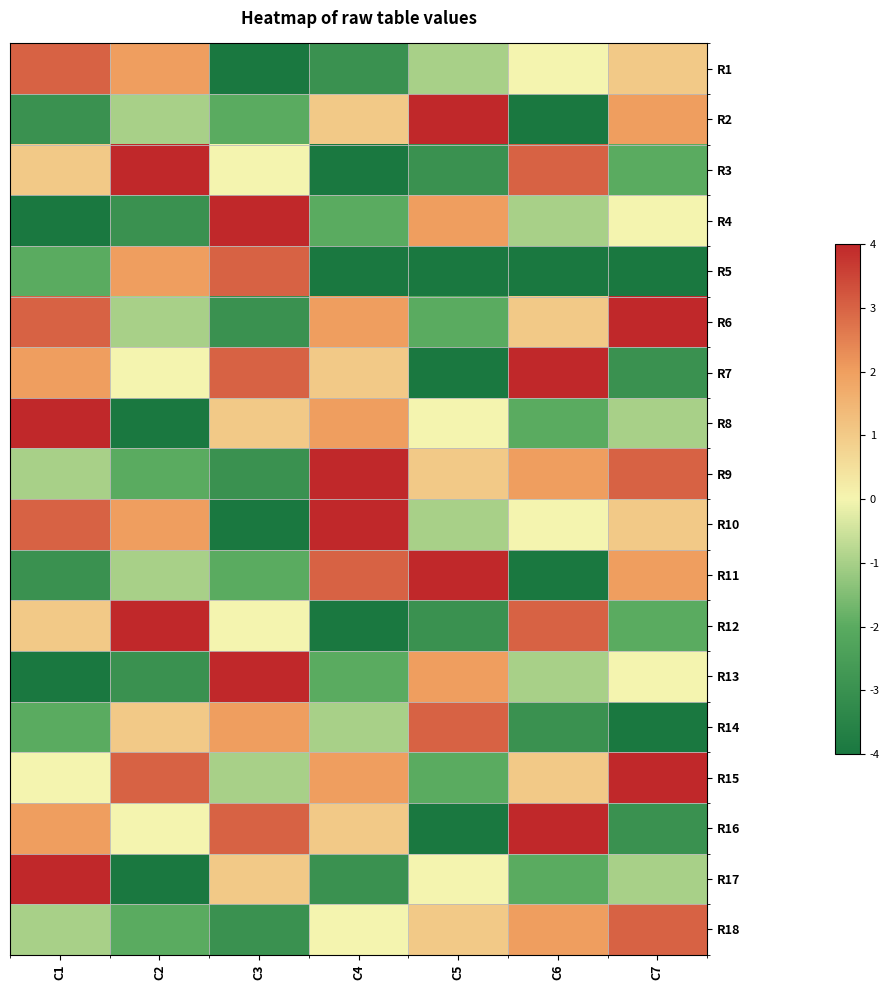

Reading right to left, what are all the values shown in this chart?

R1: C7=1	C6=0	C5=-1	C4=-3	C3=-4	C2=2	C1=3
R2: C7=2	C6=-4	C5=4	C4=1	C3=-2	C2=-1	C1=-3
R3: C7=-2	C6=3	C5=-3	C4=-4	C3=0	C2=4	C1=1
R4: C7=0	C6=-1	C5=2	C4=-2	C3=4	C2=-3	C1=-4
R5: C7=-5	C6=-5	C5=-5	C4=-4	C3=3	C2=2	C1=-2
R6: C7=4	C6=1	C5=-2	C4=2	C3=-3	C2=-1	C1=3
R7: C7=-3	C6=4	C5=-4	C4=1	C3=3	C2=0	C1=2
R8: C7=-1	C6=-2	C5=0	C4=2	C3=1	C2=-4	C1=4
R9: C7=3	C6=2	C5=1	C4=4	C3=-3	C2=-2	C1=-1
R10: C7=1	C6=0	C5=-1	C4=4	C3=-4	C2=2	C1=3
R11: C7=2	C6=-4	C5=4	C4=3	C3=-2	C2=-1	C1=-3
R12: C7=-2	C6=3	C5=-3	C4=-4	C3=0	C2=4	C1=1
R13: C7=0	C6=-1	C5=2	C4=-2	C3=4	C2=-3	C1=-4
R14: C7=-4	C6=-3	C5=3	C4=-1	C3=2	C2=1	C1=-2
R15: C7=4	C6=1	C5=-2	C4=2	C3=-1	C2=3	C1=0
R16: C7=-3	C6=4	C5=-4	C4=1	C3=3	C2=0	C1=2
R17: C7=-1	C6=-2	C5=0	C4=-3	C3=1	C2=-4	C1=4
R18: C7=3	C6=2	C5=1	C4=0	C3=-3	C2=-2	C1=-1